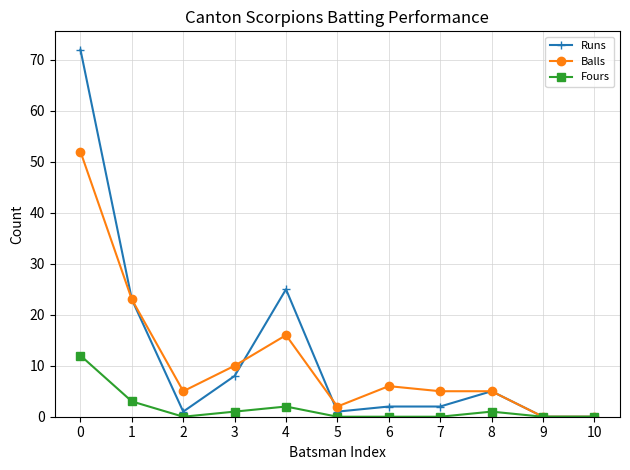

Reading right to left, what are all the values shown in this chart?

Runs: 0	0	5	2	2	1	25	8	1	23	72
Balls: 0	0	5	5	6	2	16	10	5	23	52
Fours: 0	0	1	0	0	0	2	1	0	3	12